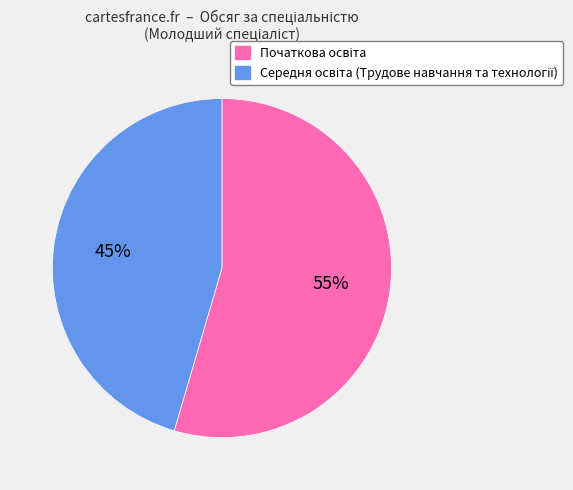

To the nearest percent, what is the average slice percentage?

50%